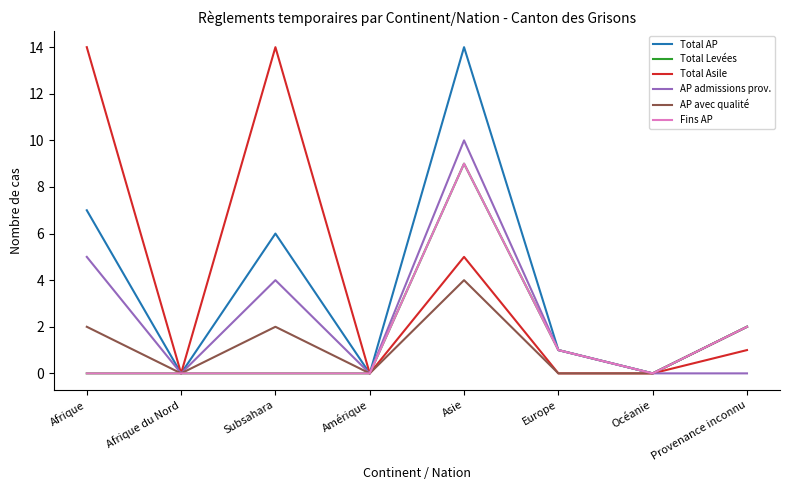

True or false: Fins AP and AP admissions prov. cross at least once.

False